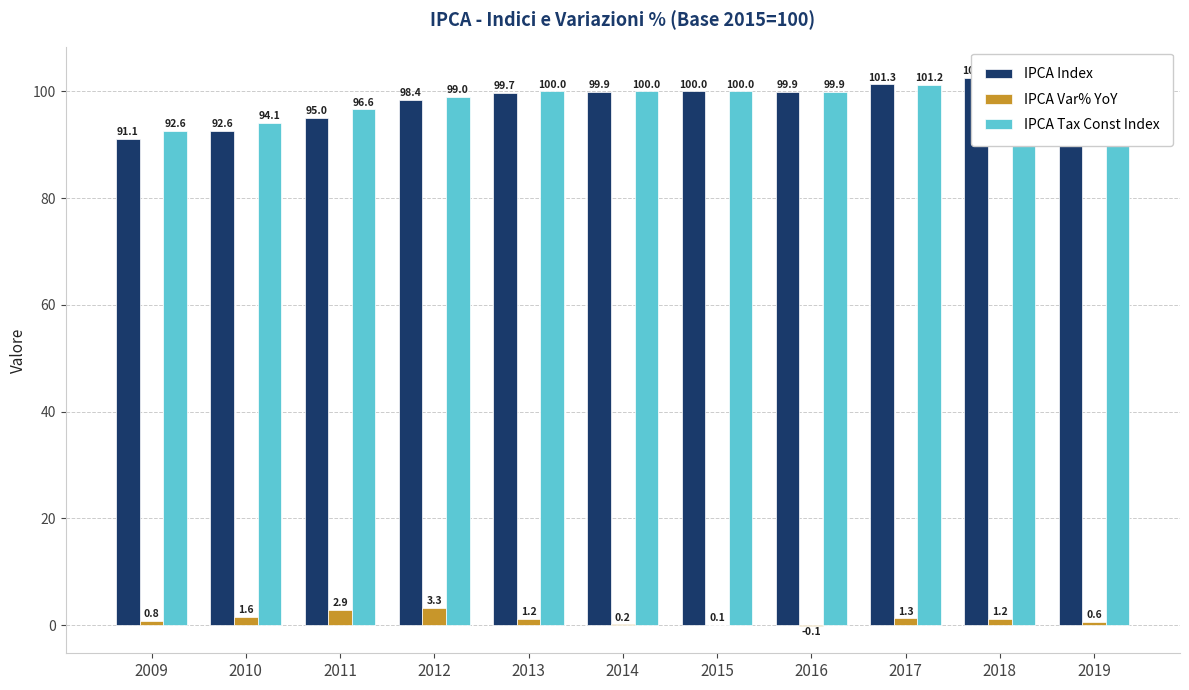

At which label does IPCA Tax Const Index first exceed 100?

2017